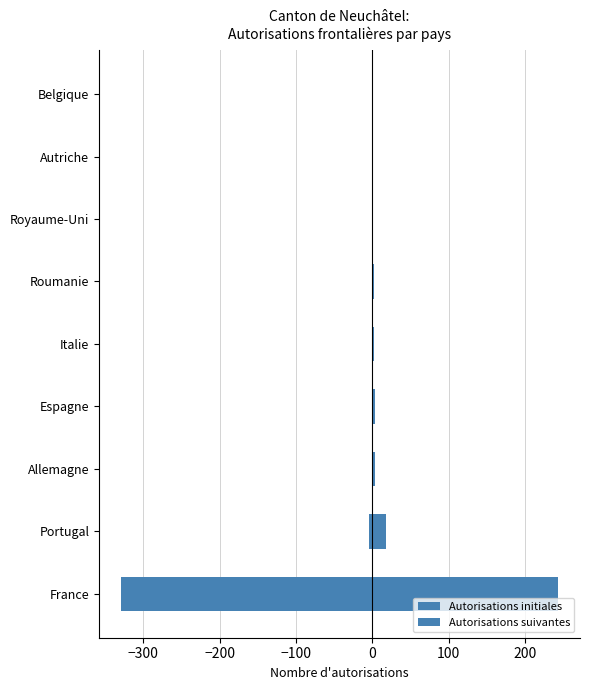

Is the value of Autorisations initiales at Allemagne greater than the value of Autorisations suivantes at Portugal?

Yes